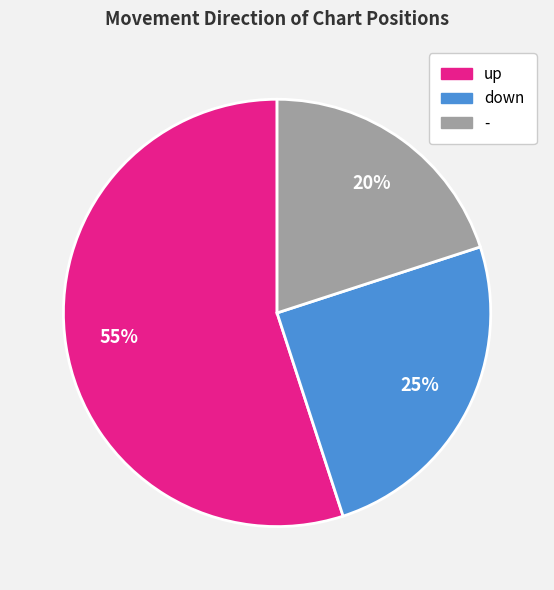

To the nearest percent, what is the difference between the largest and smallest slice percentages?

35%